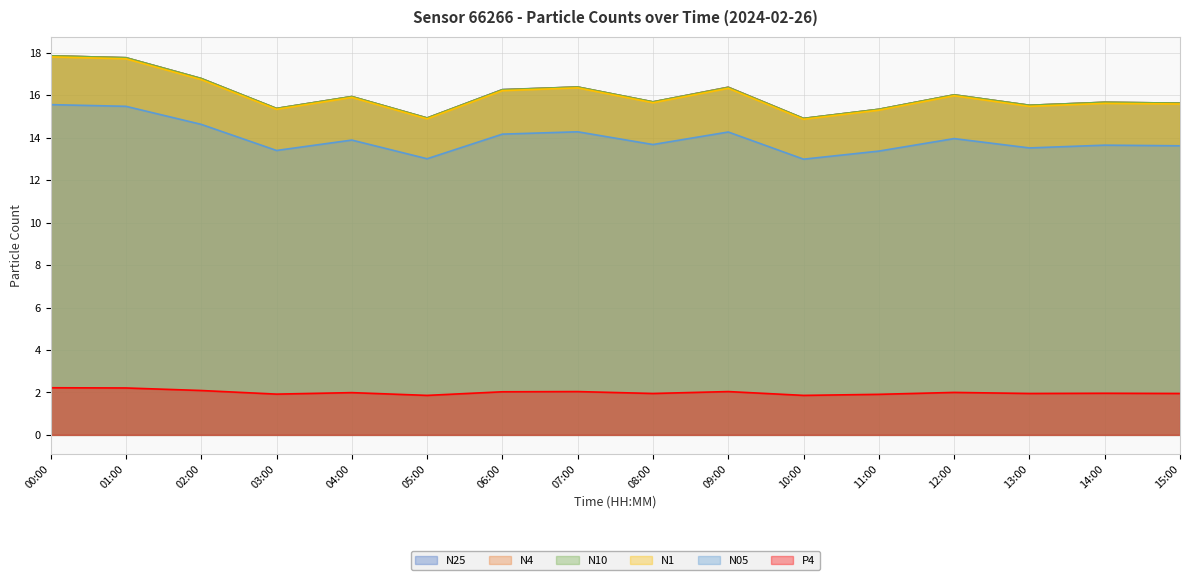

Which category has the lowest value in the N4 series?

10:00